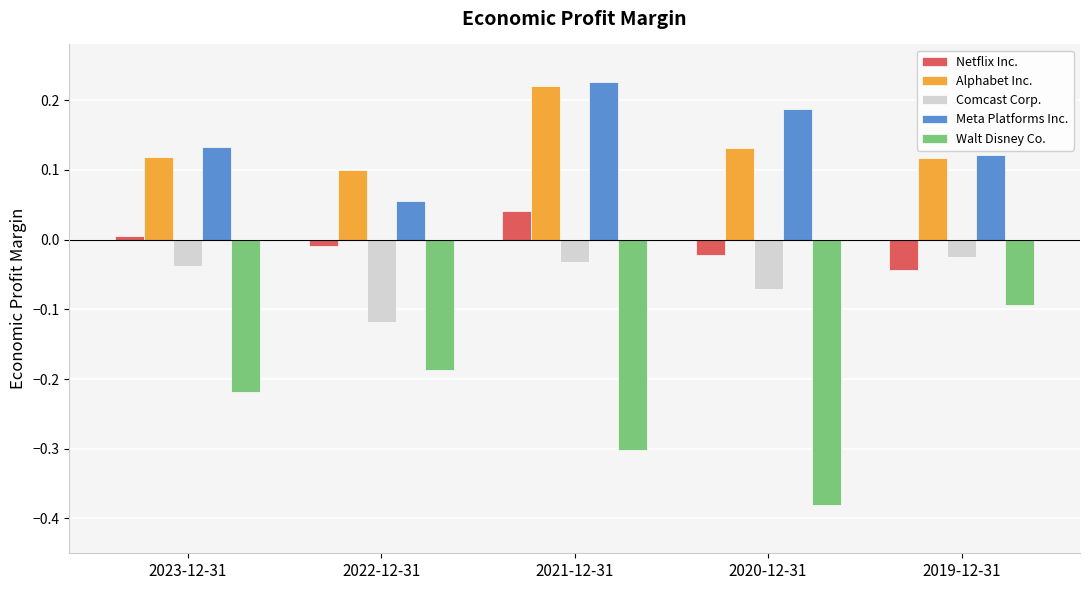

Which label corresponds to the largest value in the chart?

2021-12-31